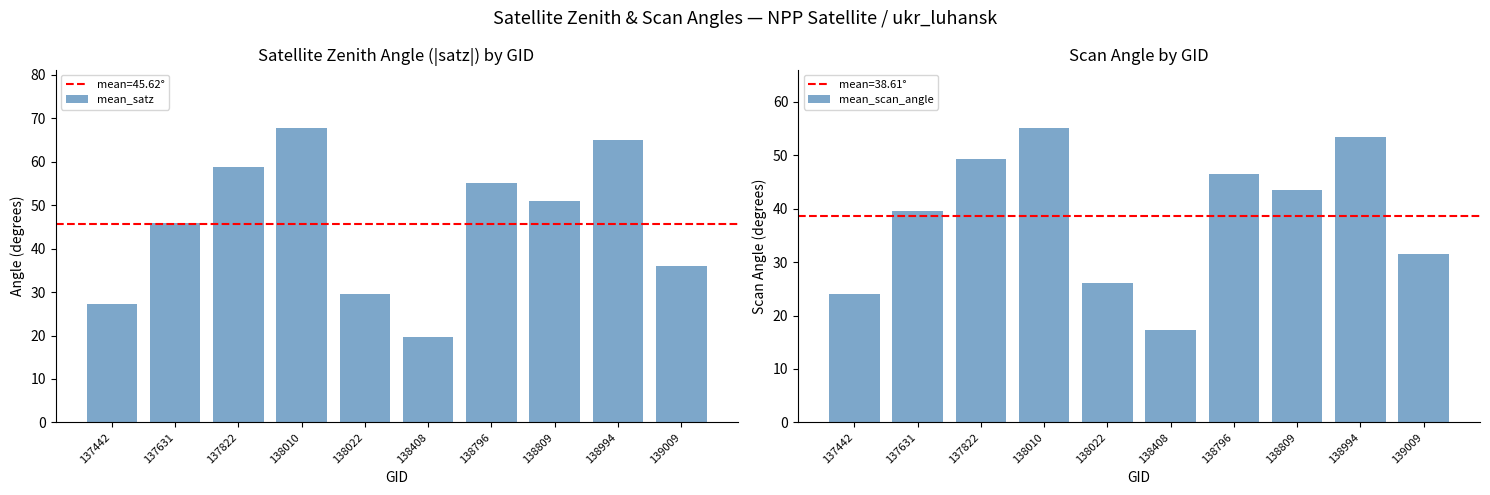

What are all the series names shown in the legend?

mean_satz, mean_scan_angle